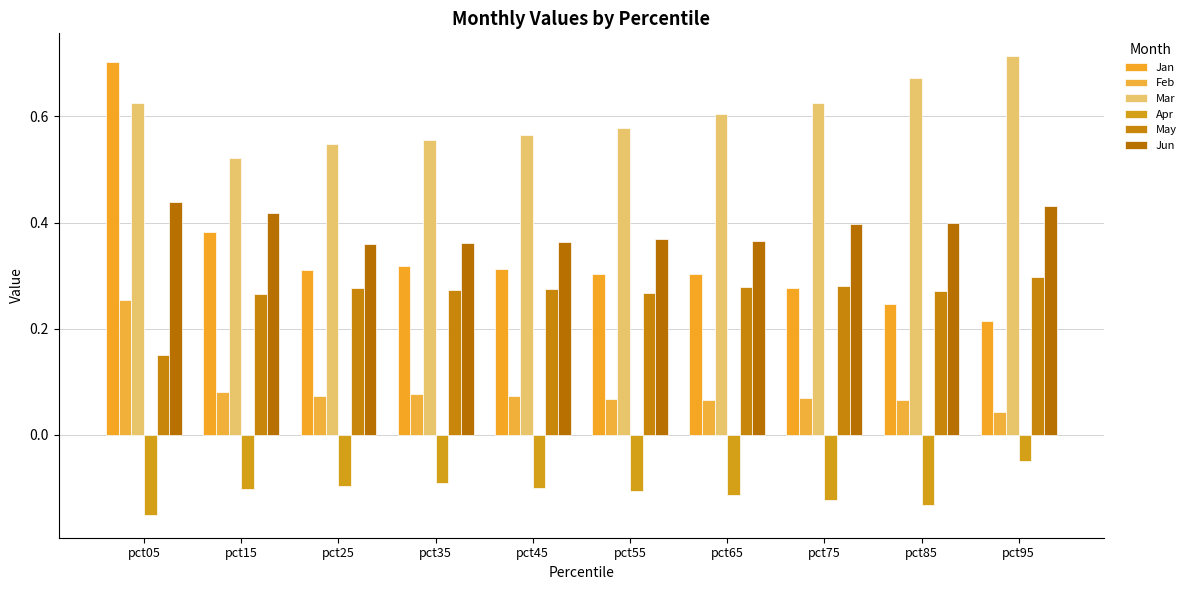

Which series has the widest spread of values?

Jan